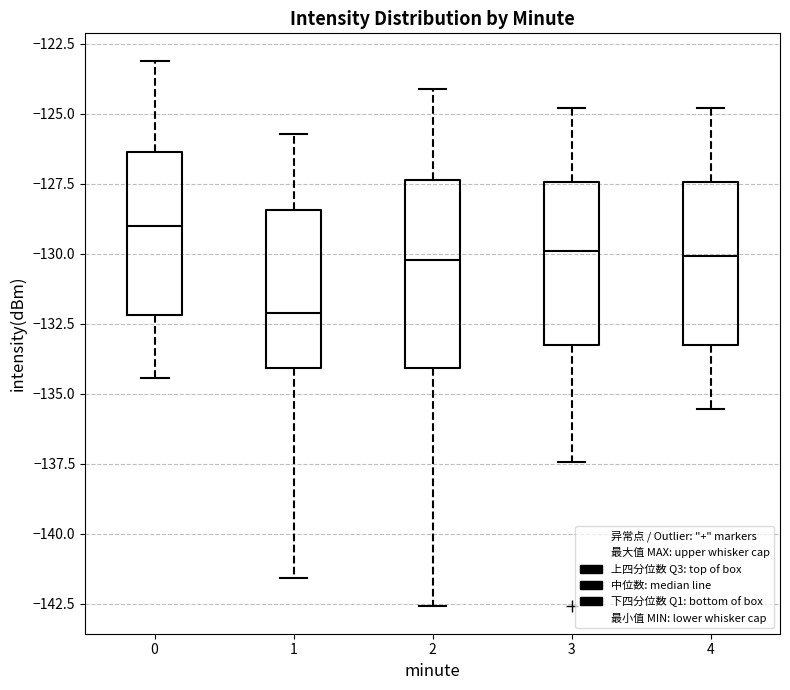

Which box has the lowest median line?

1